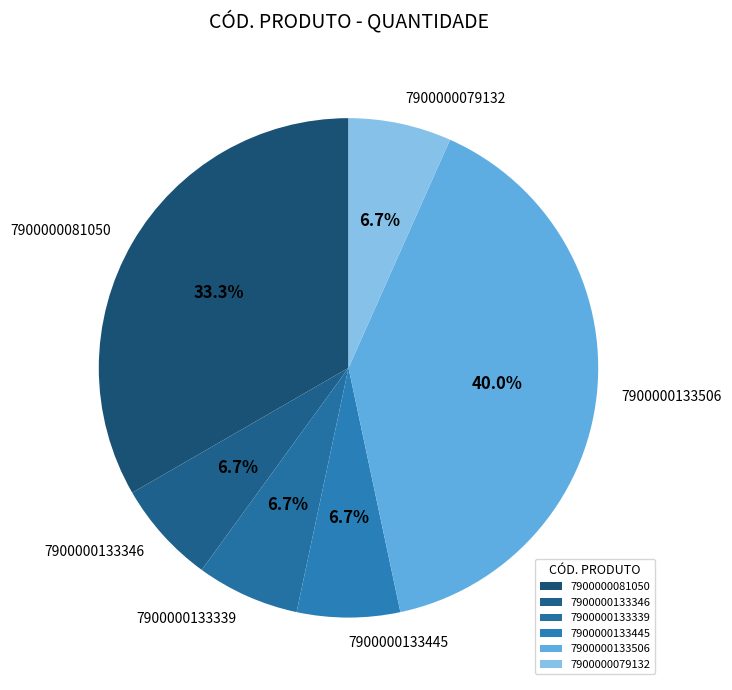

How many slices are in this pie chart?

6